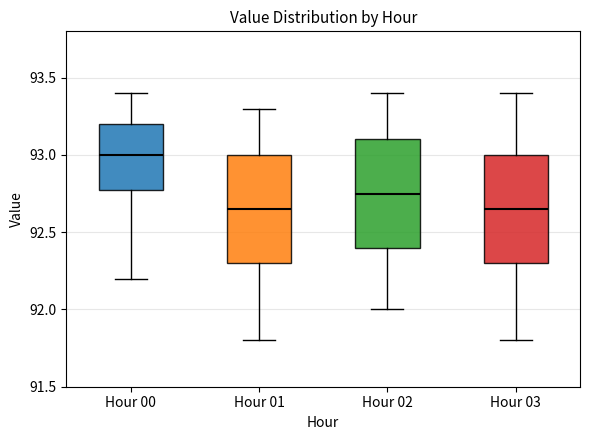

Where does the median line of the box for Hour 02 sit on the y-axis? The values are not printed on the chart, so give them approximately, as read against the axis.

92.75